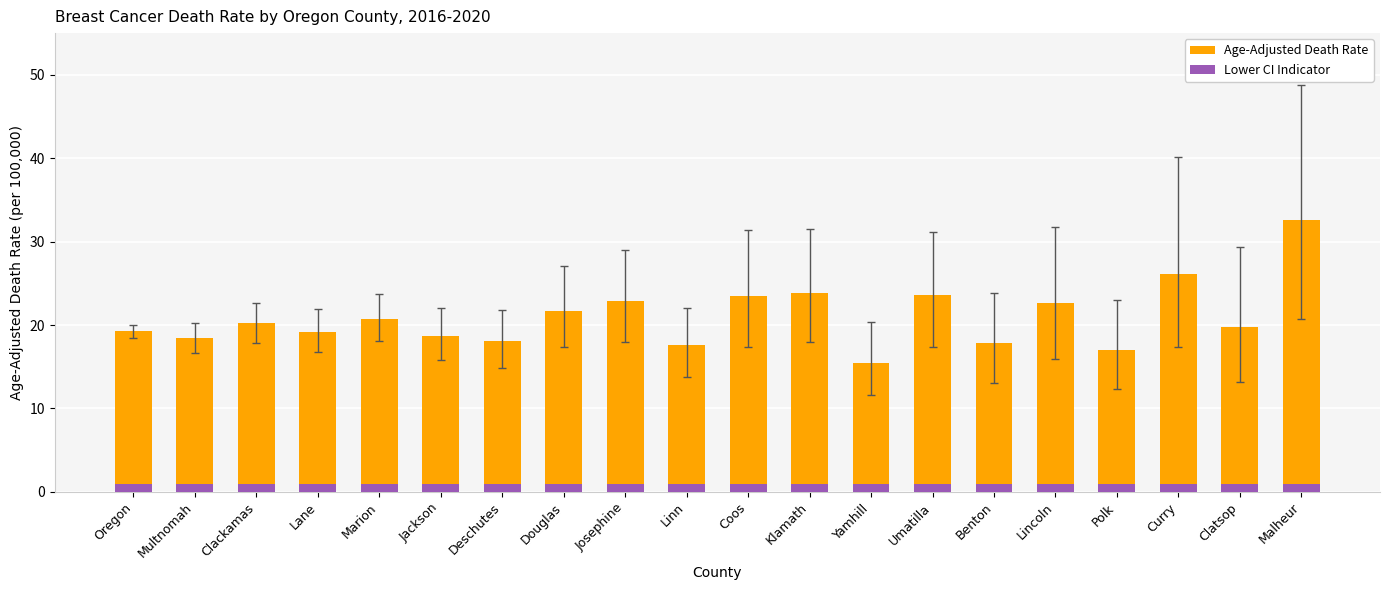

Reading left to right, extract all data points from this chart.

Age-Adjusted Death Rate: 19.3	18.5	20.2	19.2	20.7	18.7	18.1	21.7	22.9	17.6	23.5	23.9	15.5	23.6	17.8	22.6	17.0	26.1	19.8	32.6
Lower CI Indicator: 1.0	1.0	1.0	1.0	1.0	1.0	1.0	1.0	1.0	1.0	1.0	1.0	1.0	1.0	1.0	1.0	1.0	1.0	1.0	1.0